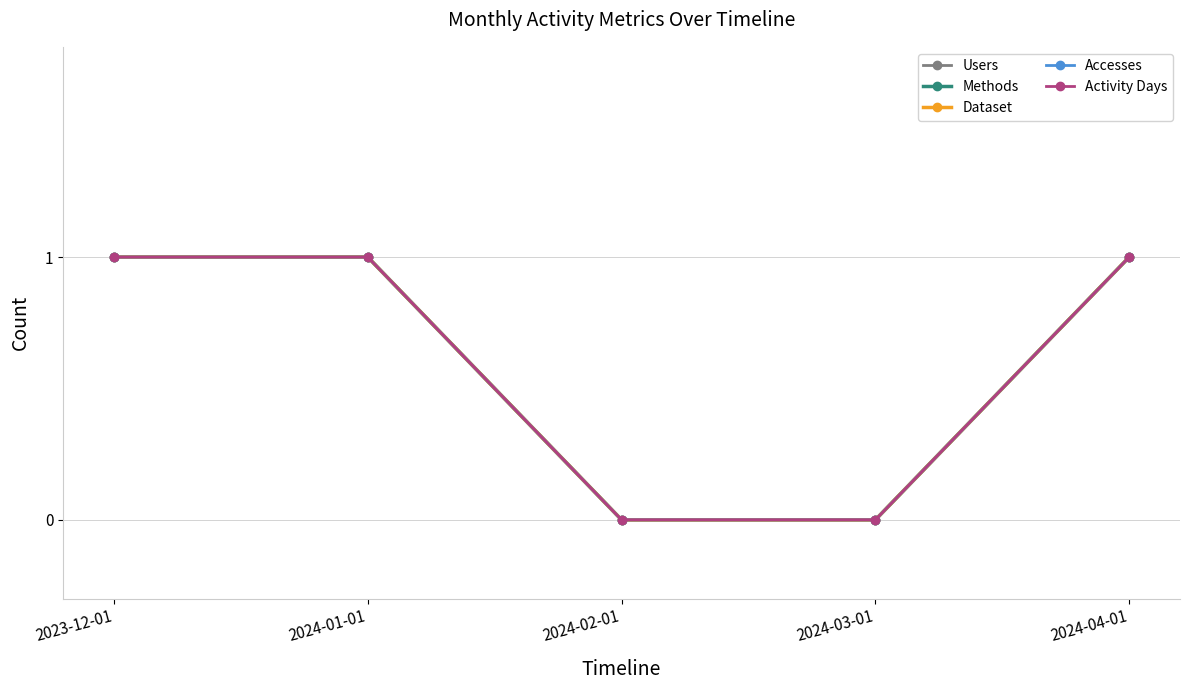

Is this an area chart (filled region under the line)?

No